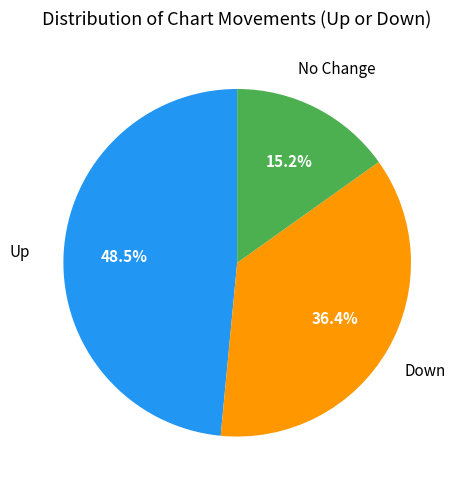

Is there a majority slice in this chart?

No